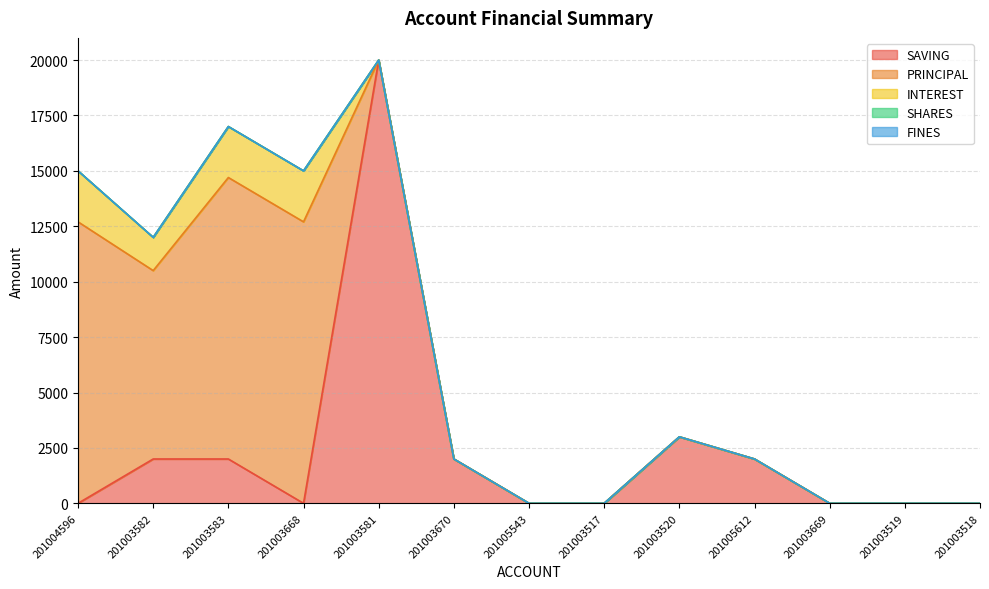

Reading right to left, what are all the values shown in this chart?

SAVING: 201003518=0	201003519=0	201003669=0	201005612=2000	201003520=3000	201003517=0	201005543=0	201003670=2000	201003581=20000	201003668=0	201003583=2000	201003582=2000	201004596=0
PRINCIPAL: 201003518=0	201003519=0	201003669=0	201005612=0	201003520=0	201003517=0	201005543=0	201003670=0	201003581=0	201003668=12700	201003583=12700	201003582=8500	201004596=12700
INTEREST: 201003518=0	201003519=0	201003669=0	201005612=0	201003520=0	201003517=0	201005543=0	201003670=0	201003581=0	201003668=2300	201003583=2300	201003582=1500	201004596=2300
SHARES: 201003518=0	201003519=0	201003669=0	201005612=0	201003520=0	201003517=0	201005543=0	201003670=0	201003581=0	201003668=0	201003583=0	201003582=0	201004596=0
FINES: 201003518=0	201003519=0	201003669=0	201005612=0	201003520=0	201003517=0	201005543=0	201003670=0	201003581=0	201003668=0	201003583=0	201003582=0	201004596=0